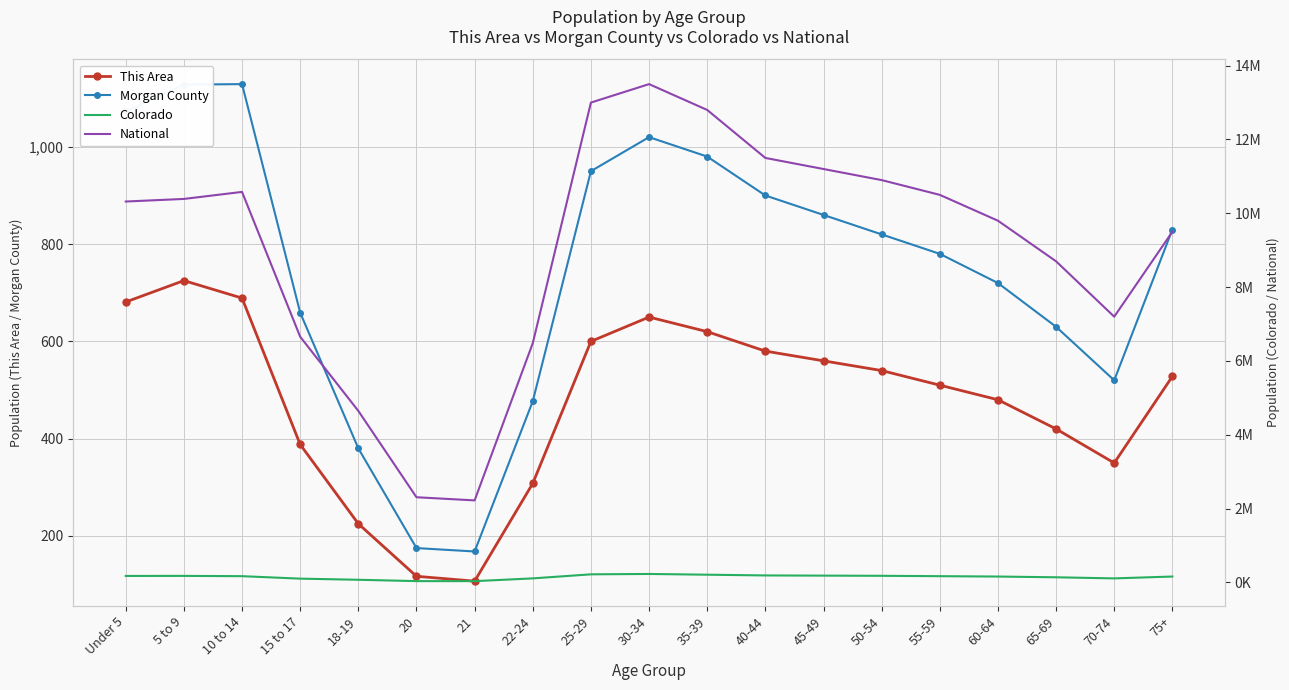

List the labels in order of Morgan County value, smallest first.

21, 20, 18-19, 22-24, 70-74, 65-69, 15 to 17, 60-64, 55-59, 50-54, 75+, 45-49, 40-44, 25-29, 35-39, 30-34, Under 5, 5 to 9, 10 to 14